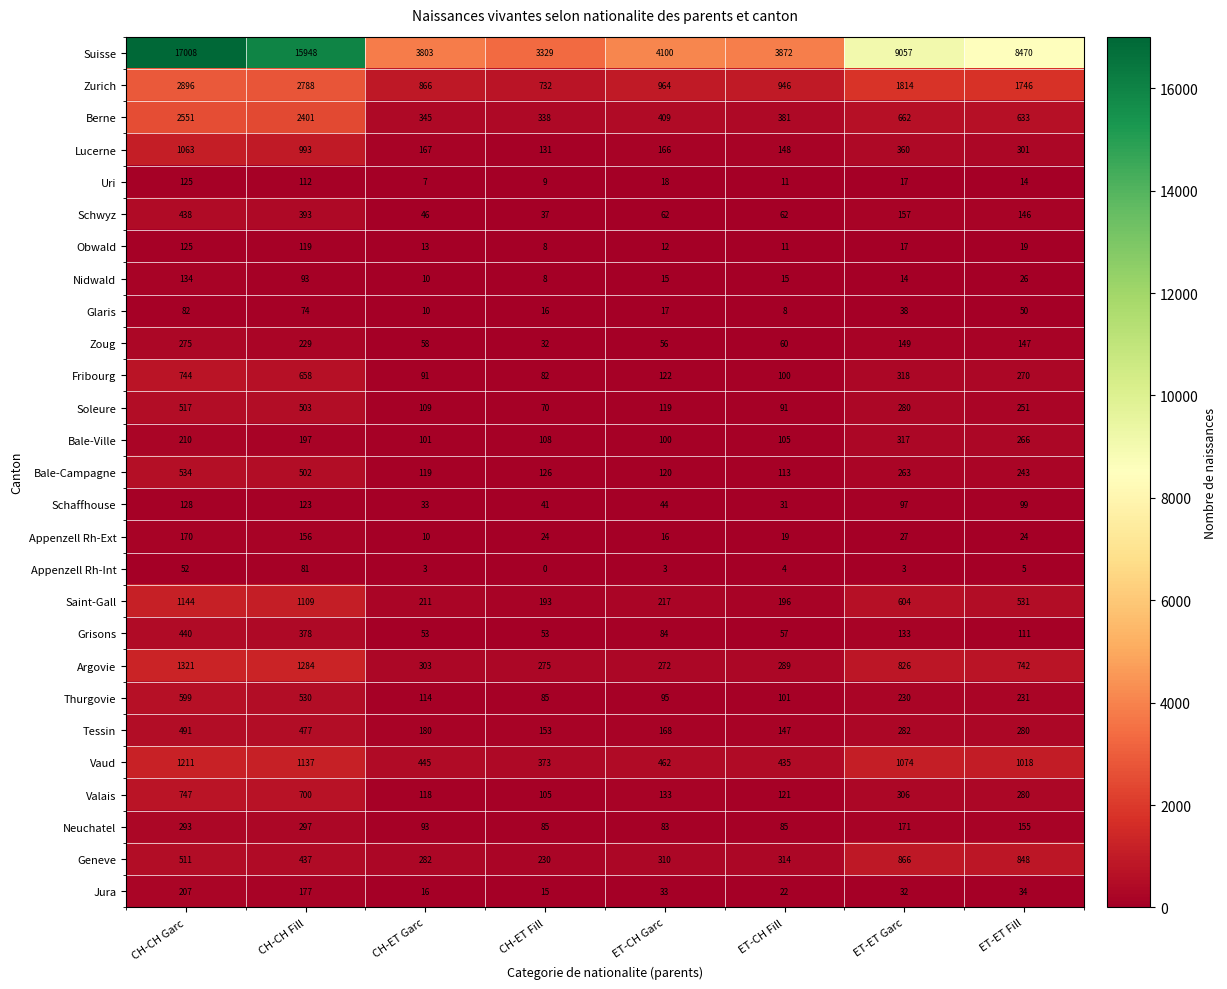

At which category is the sum across all series the highest?

CH-CH Garc